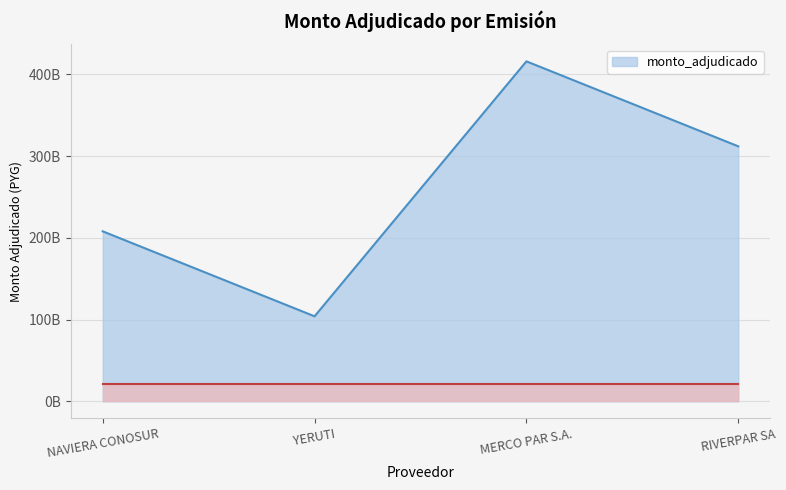

Does the chart display data point markers on the line(s)?

No